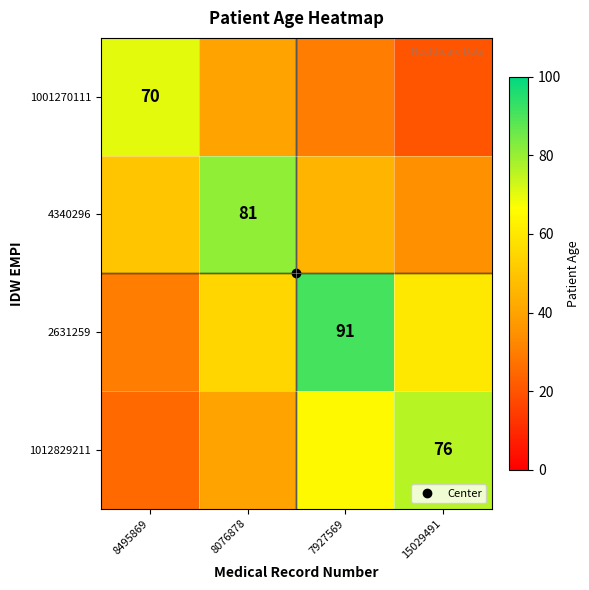

What is the difference between the maximum and minimum values in the 1012829211 series?

51